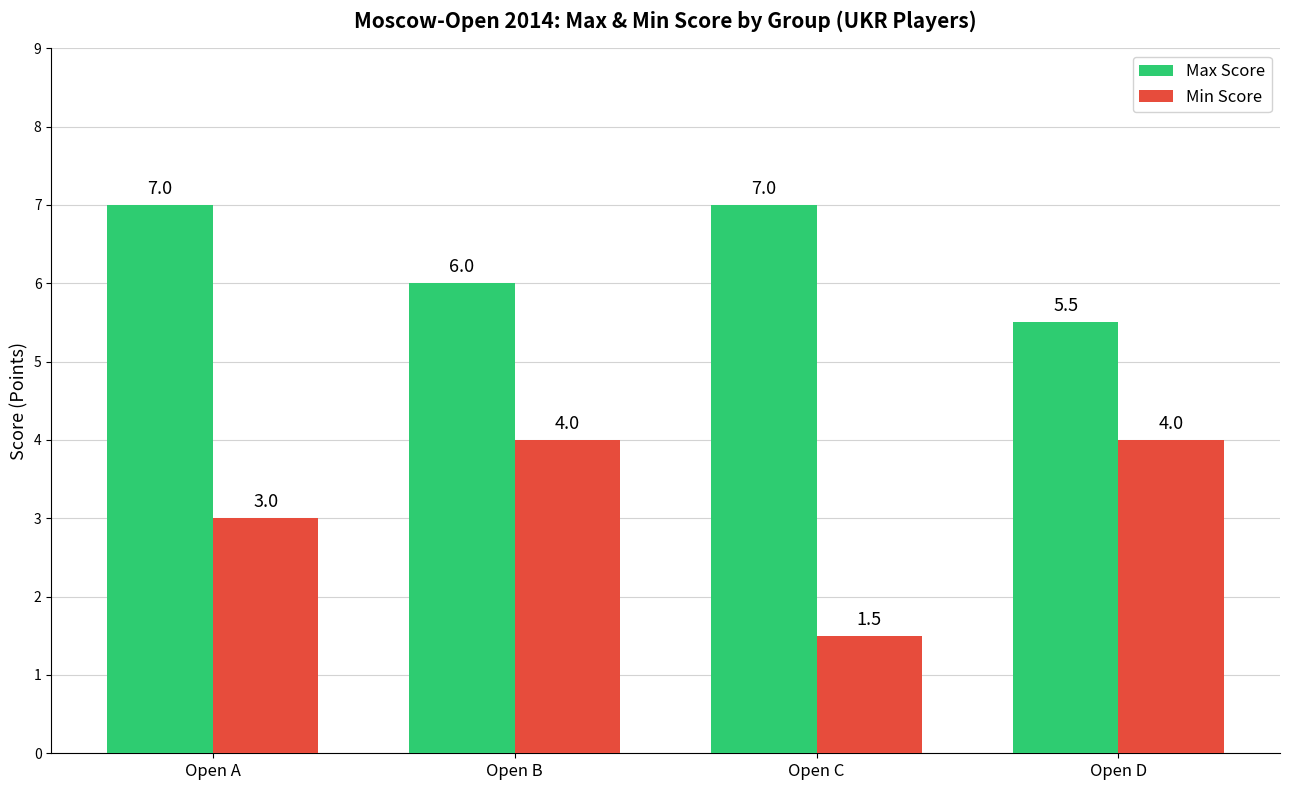

What is the average value of the Min Score series?

3.1